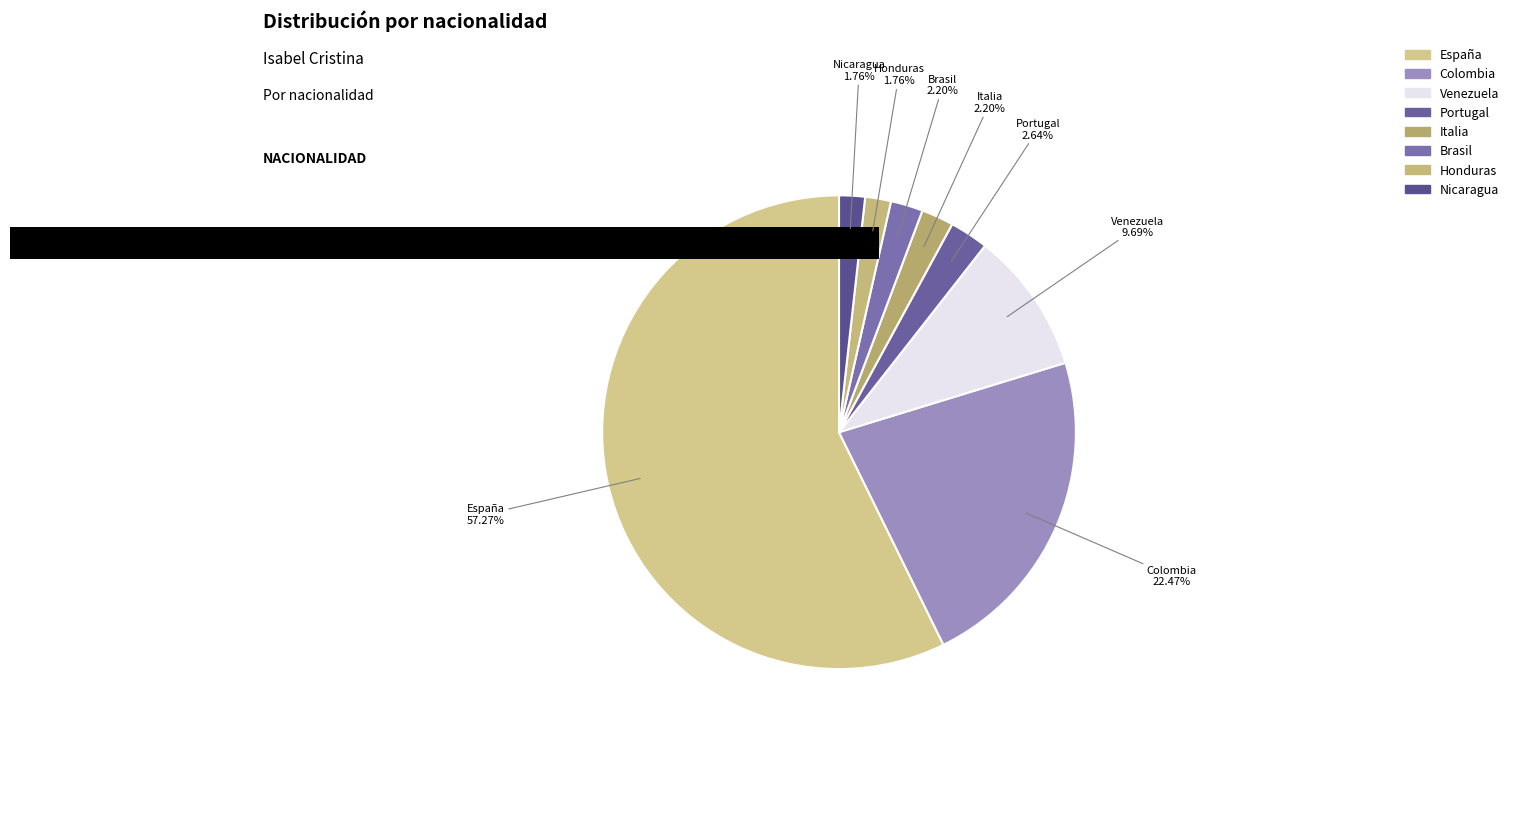

What is the majority slice?

España